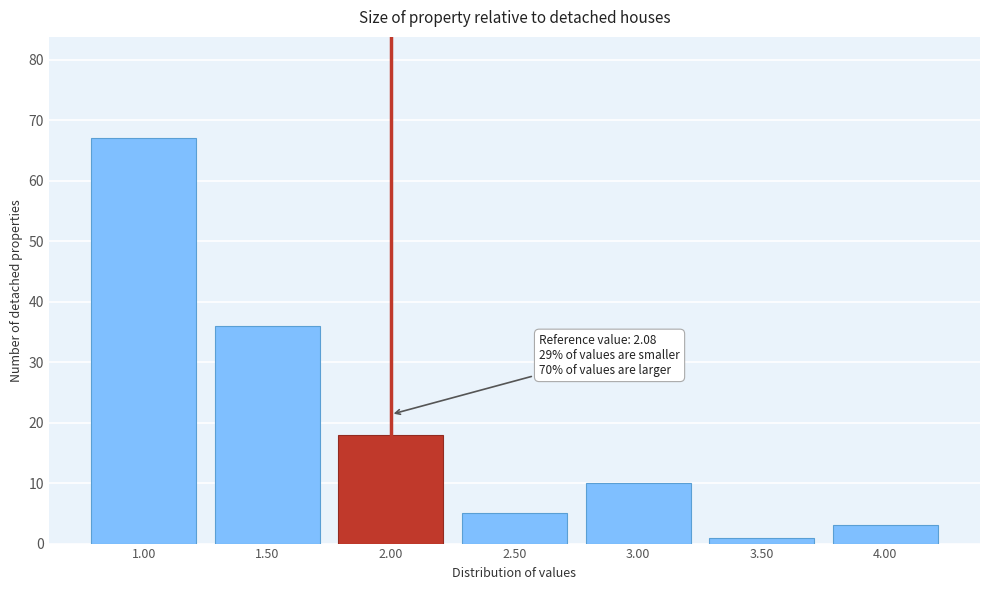

Reading left to right, what are all the values shown in this chart?

67	36	18	5	10	1	3